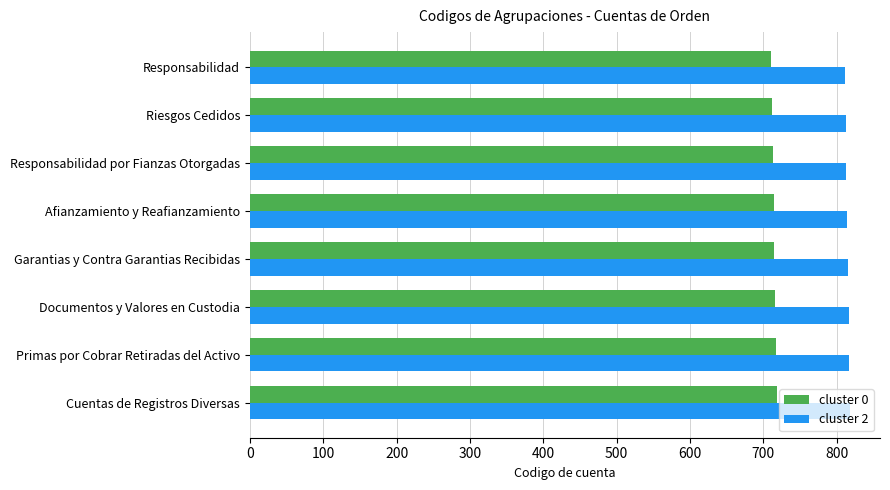

Rank the series by their maximum value, from lowest to highest.

cluster 0, cluster 2